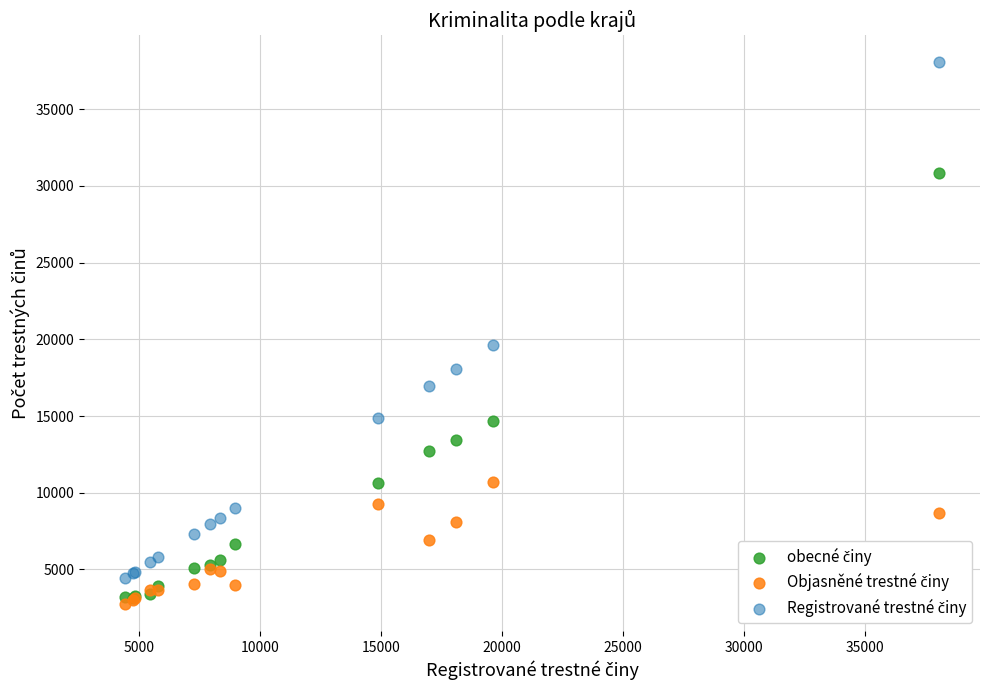

Across all series, what Y value is closest to 20408?

19635